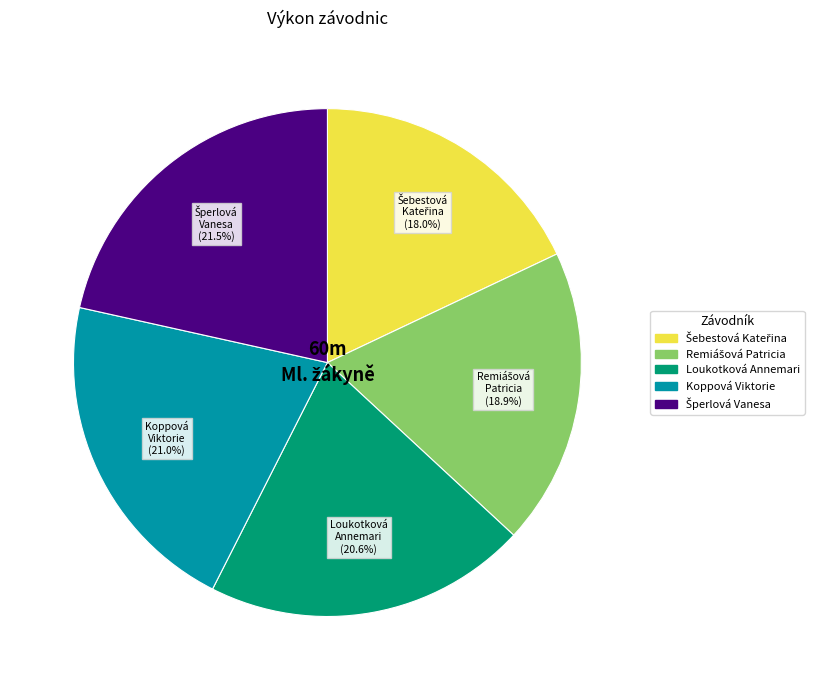

Does any single category account for the majority?

No